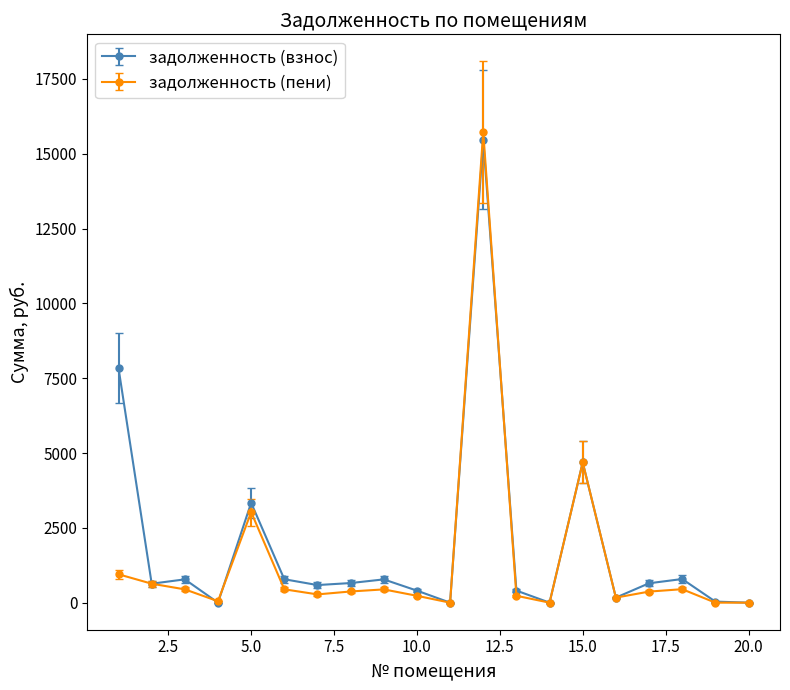

What are all the series names shown in the legend?

задолженность (взнос), задолженность (пени)